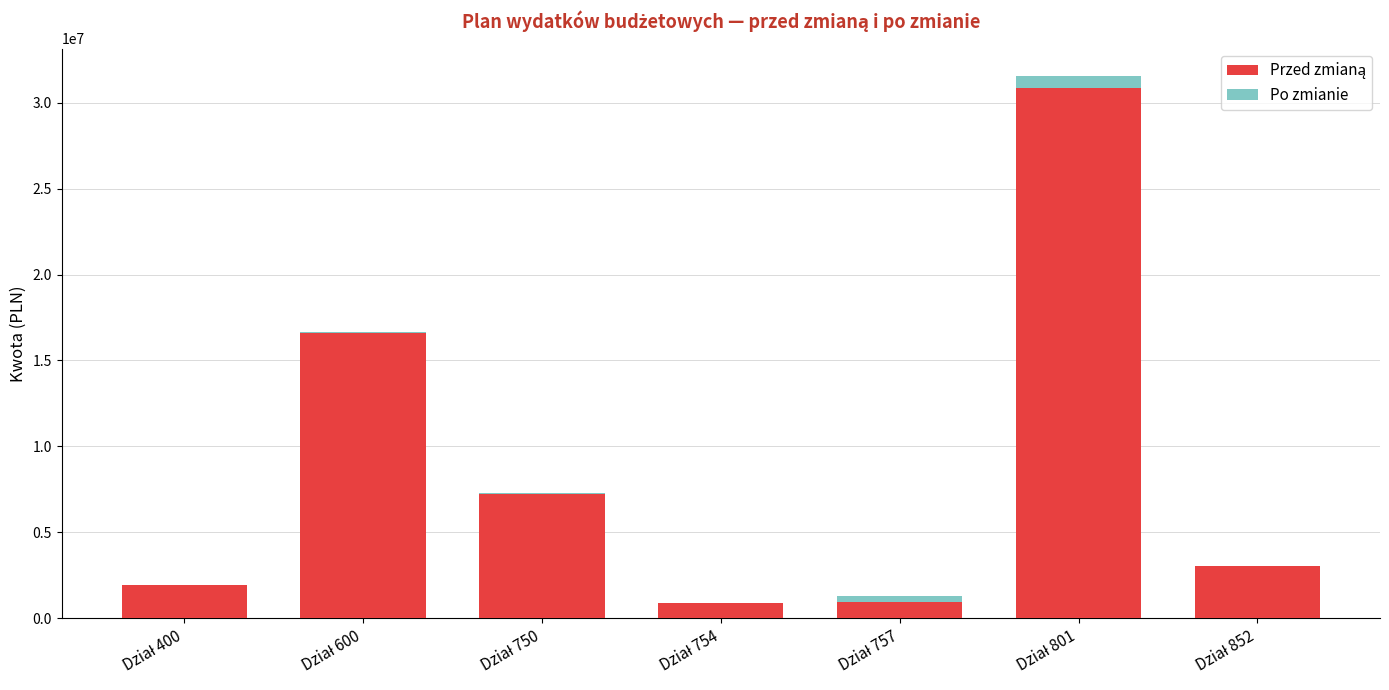

Reading left to right, what are all the values shown in this chart?

Przed zmianą: Dział 400=1935247.3	Dział 600=16627577.3	Dział 750=7211430.7	Dział 754=894084.0	Dział 757=925000.0	Dział 801=30884956.1	Dział 852=3051464.0
Po zmianie: Dział 400=1688987.0	Dział 600=16659777.3	Dział 750=7284315.7	Dział 754=879084.0	Dział 757=1287100.0	Dział 801=31582806.1	Dział 852=3051464.0